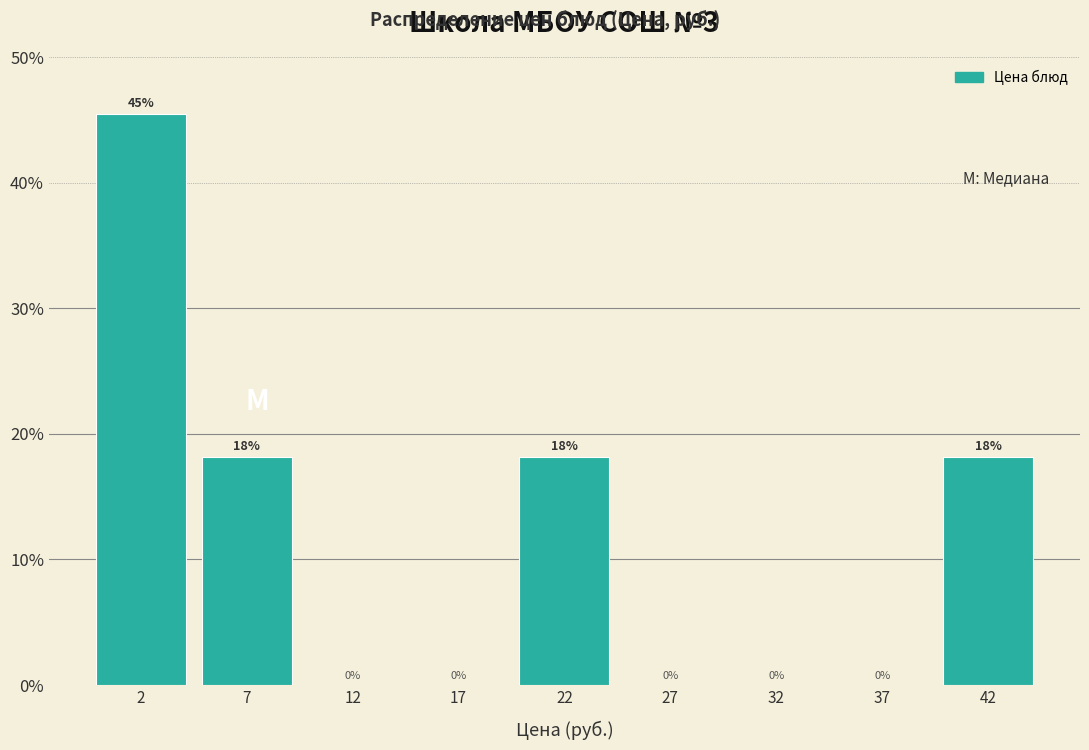

True or false: the data shows 18.2 at 42.

True